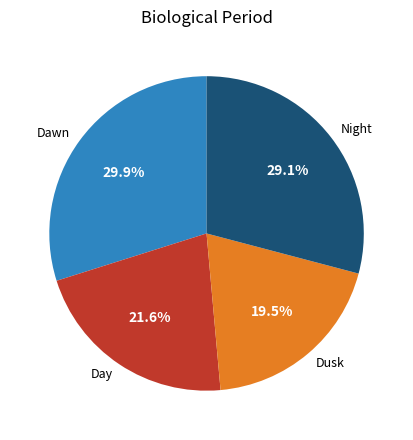

To the nearest percent, what is the difference between the largest and smallest slice percentages?

10%